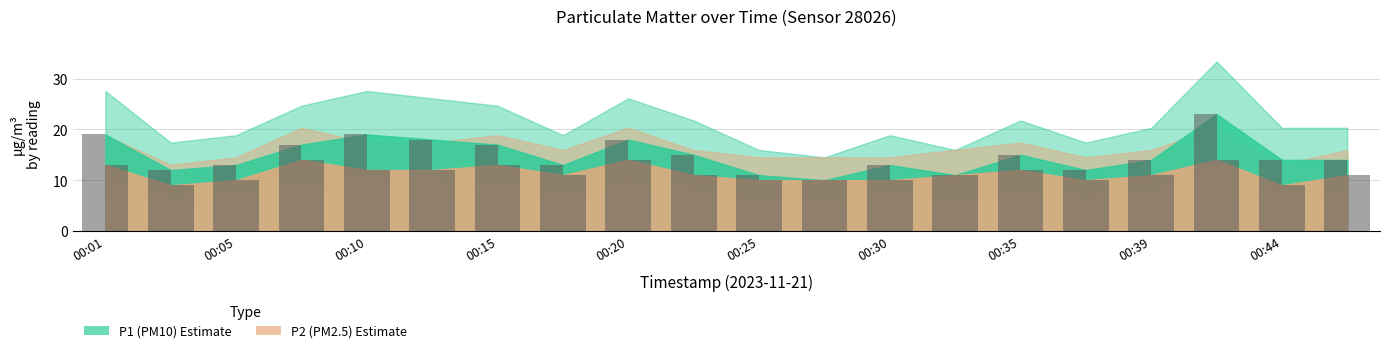

The P1 series shows 13 at 00:18. True or false?

True